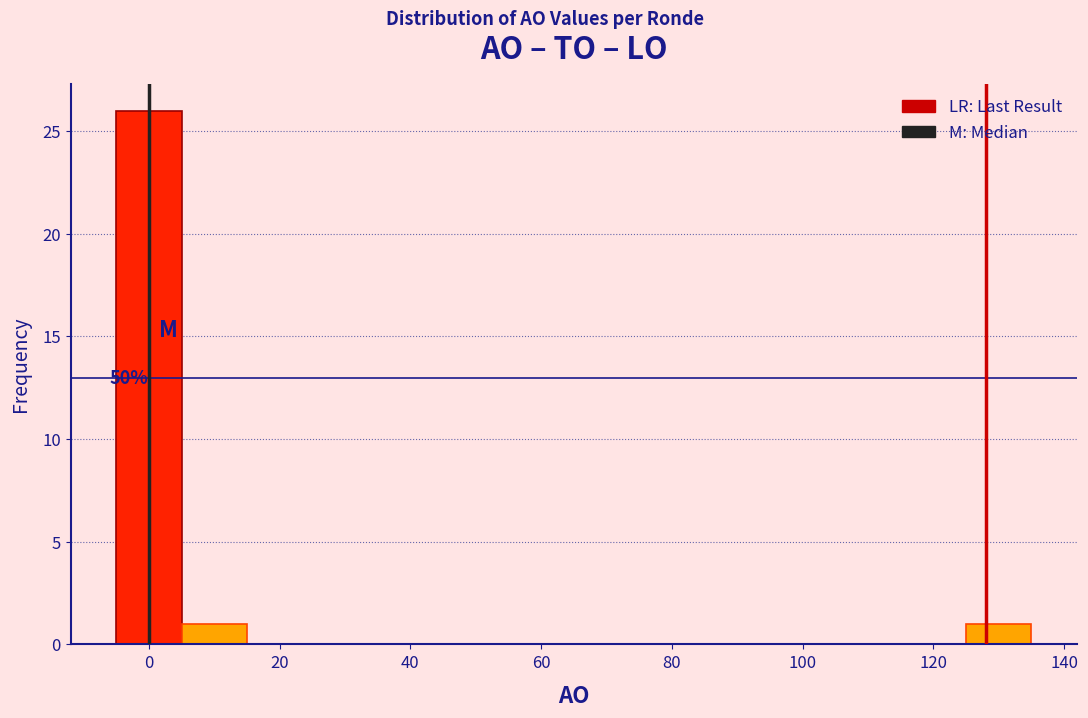

Which range on the x-axis has the tallest bar?

-5 to 5